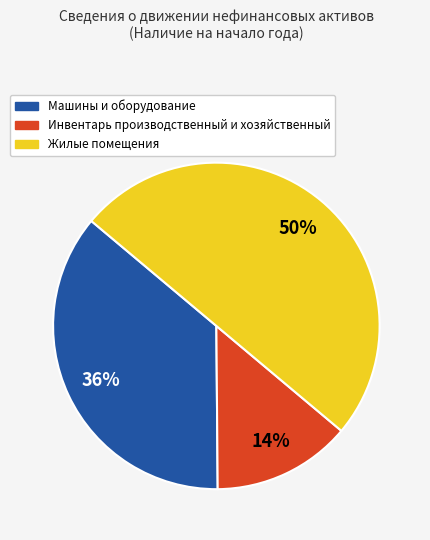

To the nearest percent, what is the average slice percentage?

33%